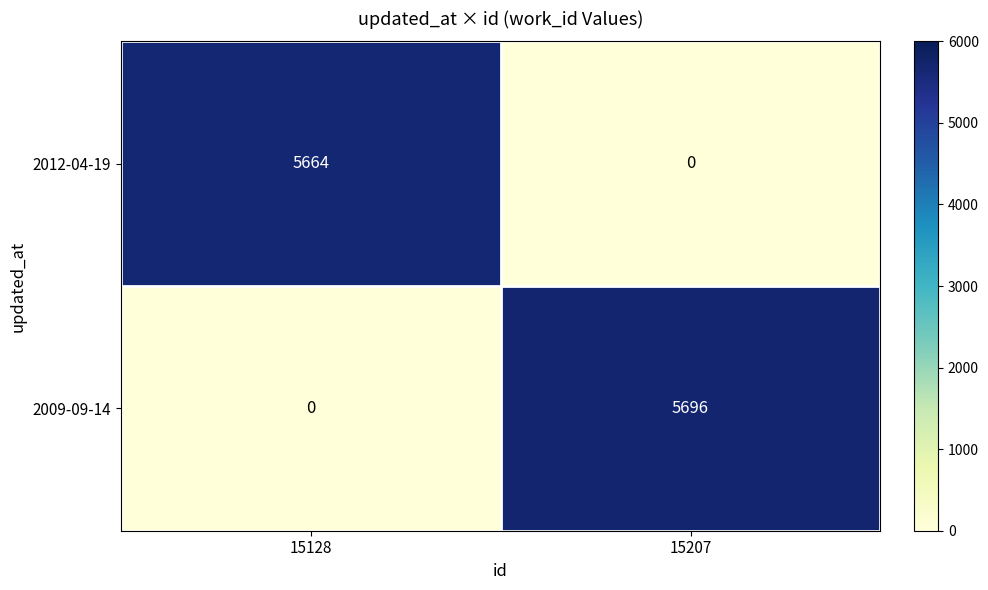

Is the value of 2012-04-19 at 15207 greater than the value of 2009-09-14 at 15207?

No